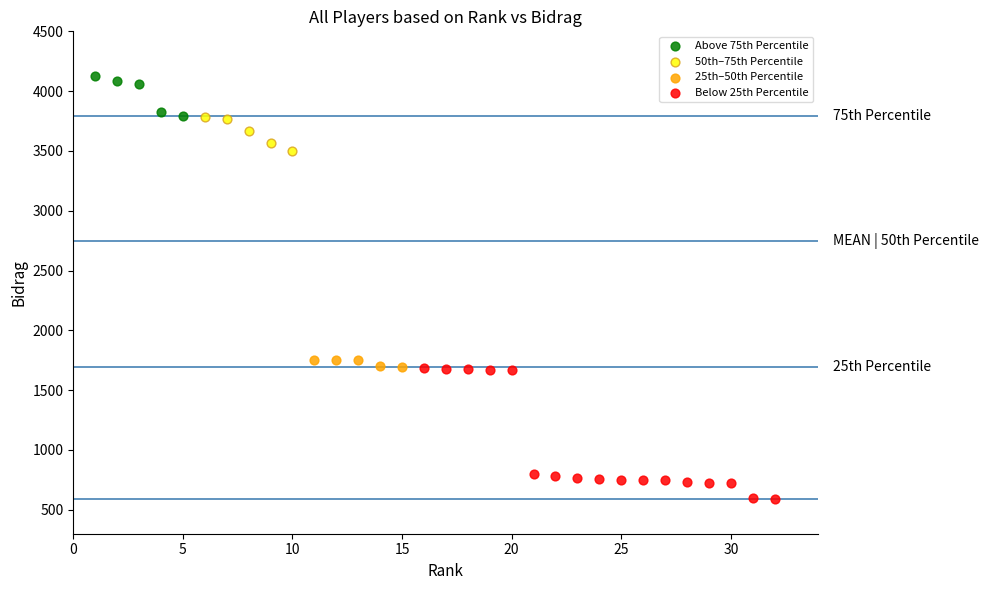

Which series contains the lowest Y value?

Below 25th Percentile